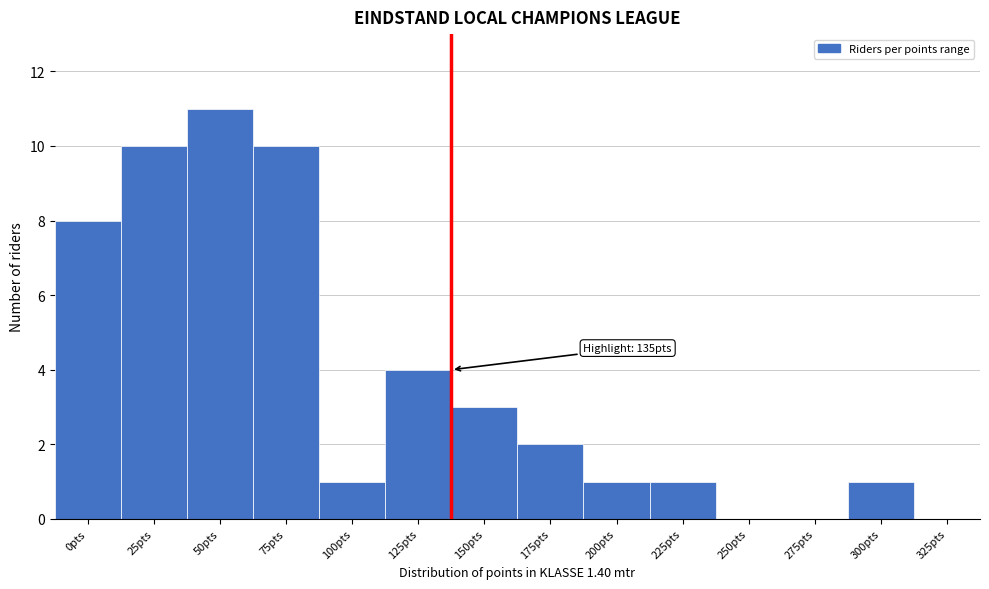

Reading right to left, what are all the values shown in this chart?

325pts=0	300pts=1	275pts=0	250pts=0	225pts=1	200pts=1	175pts=2	150pts=3	125pts=4	100pts=1	75pts=10	50pts=11	25pts=10	0pts=8